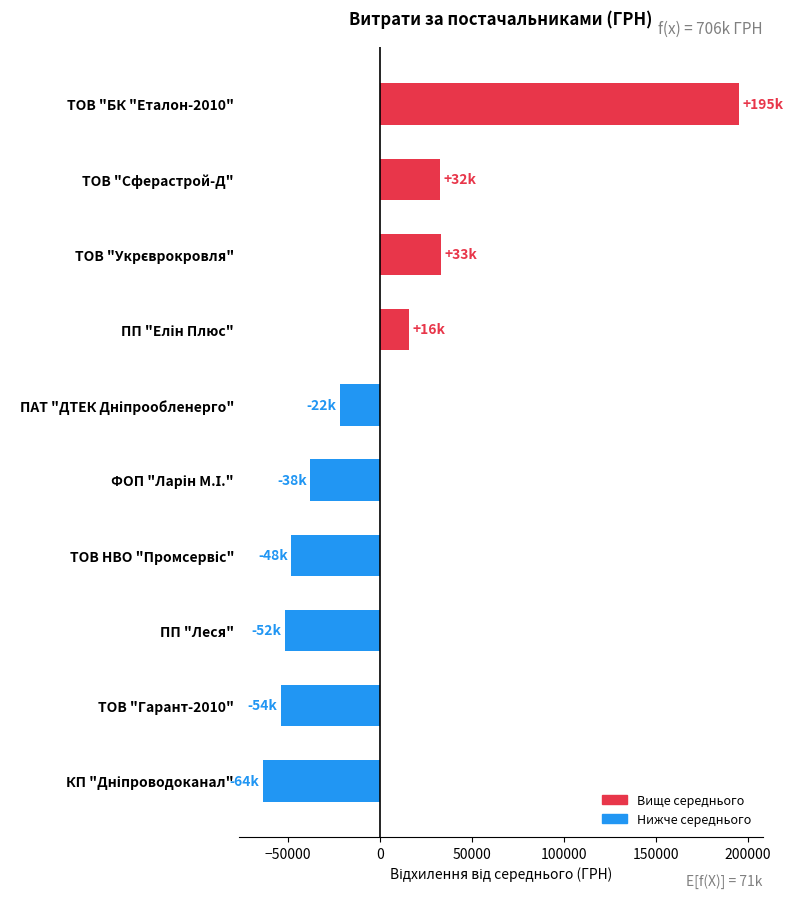

What is the difference between the maximum and second lowest values?

249067.7